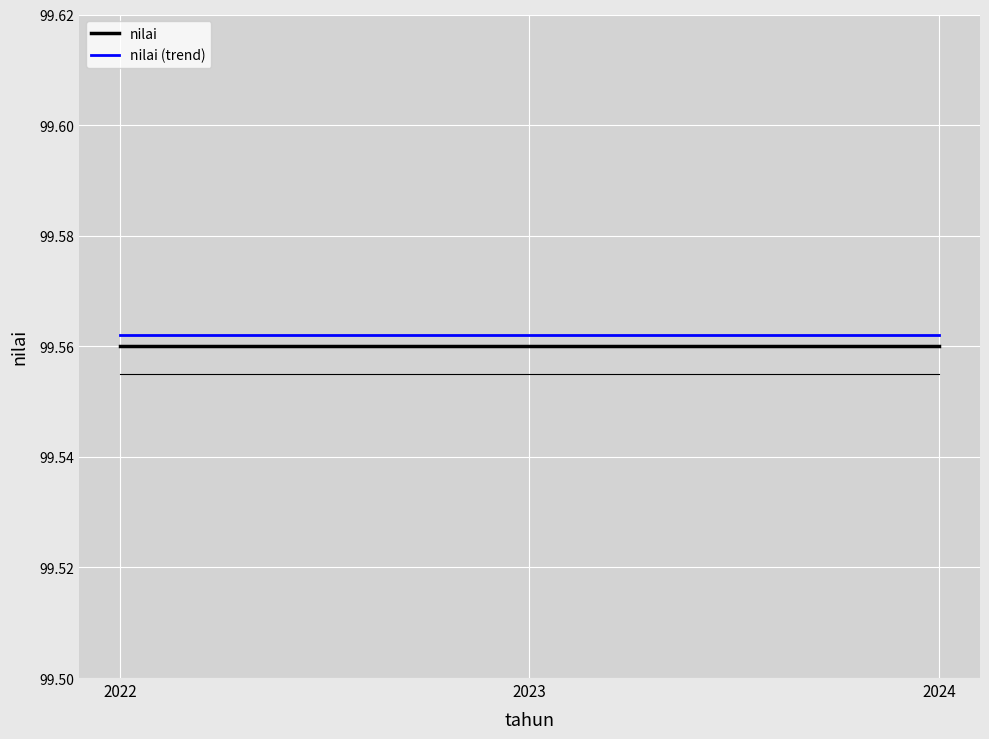

Does the chart have visible grid lines?

Yes